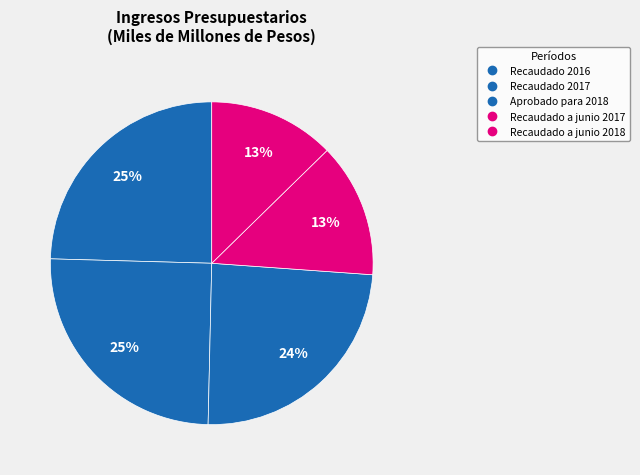

Which category has the biggest portion of the pie?

Recaudado 2017